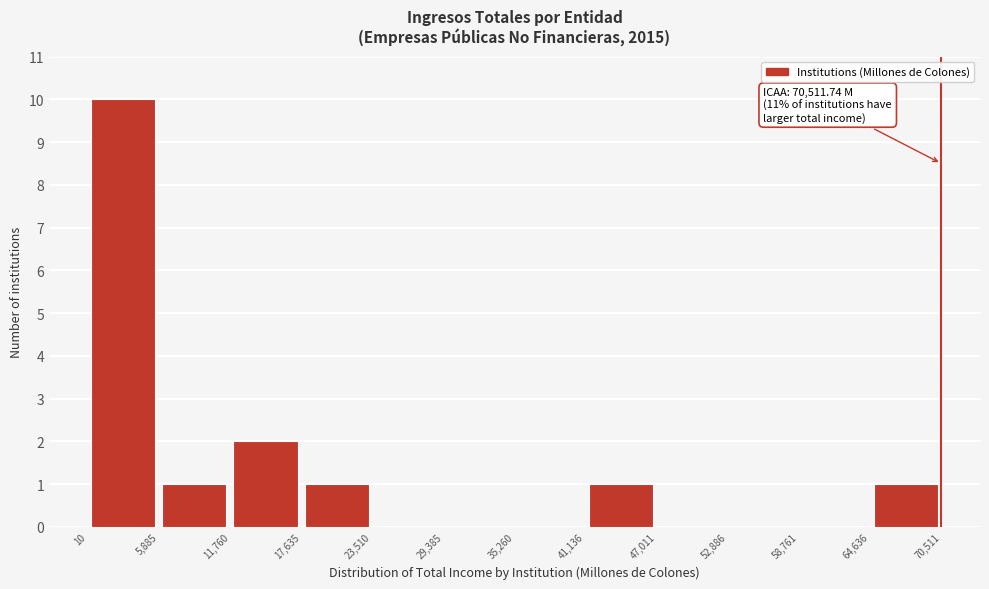

Which range on the x-axis has the tallest bar?

10 to 5,885